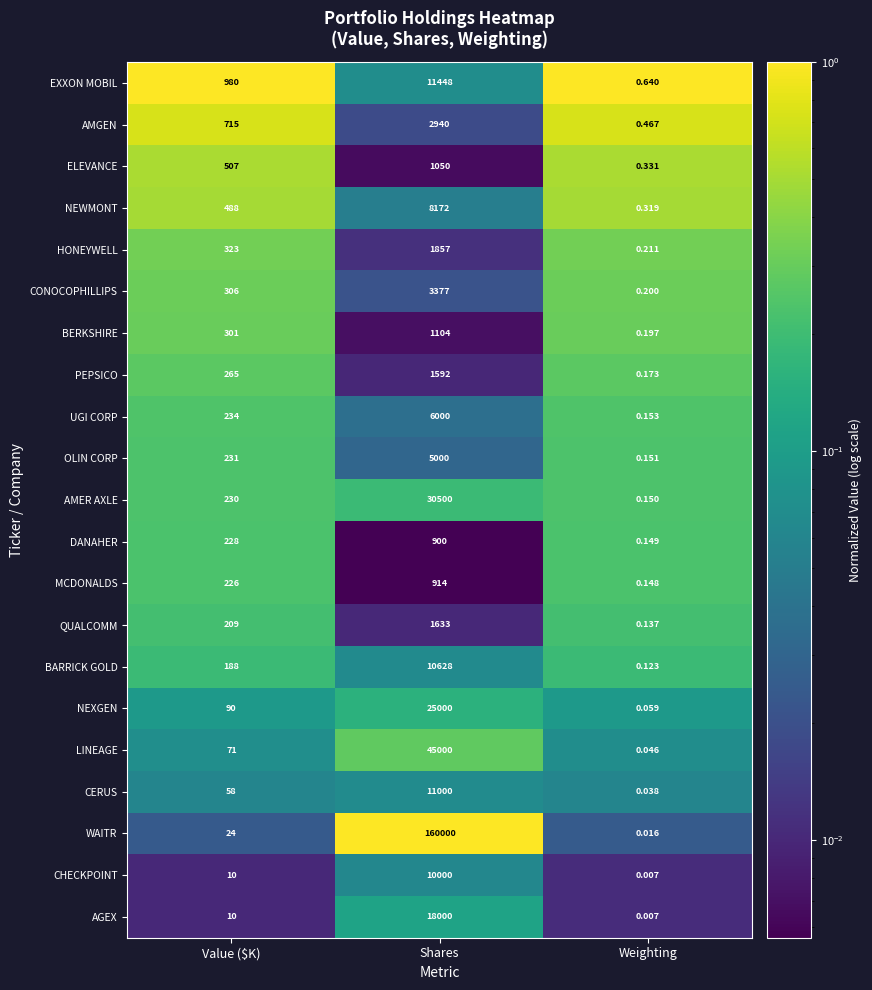

Which series changed the most between Value ($K) and Weighting?

EXXON MOBIL